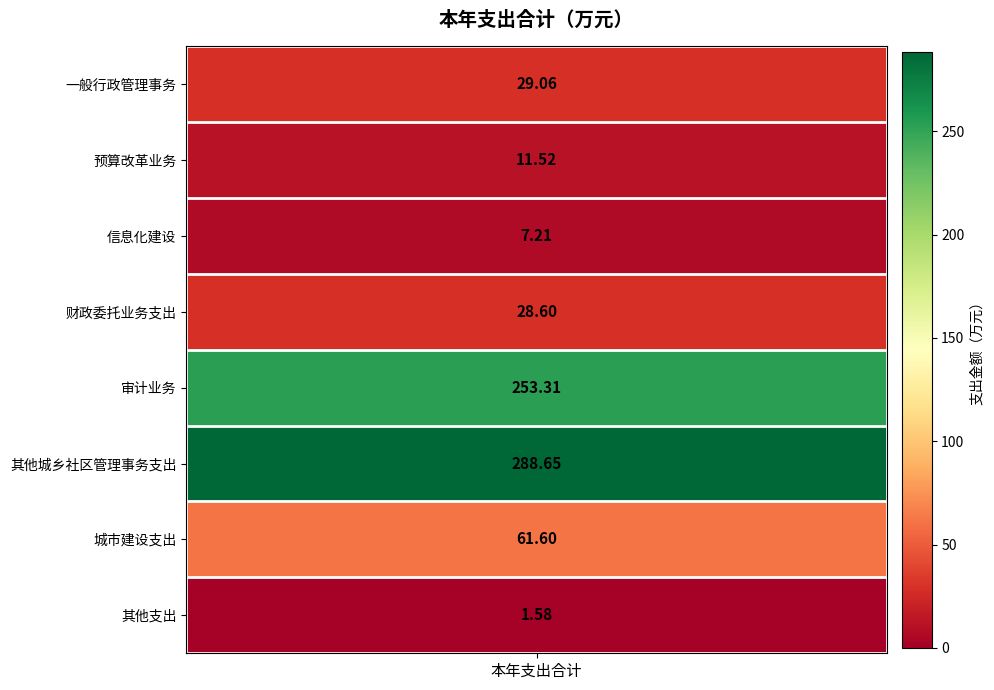

The value at 信息化建设 is 3.4. True or false?

False